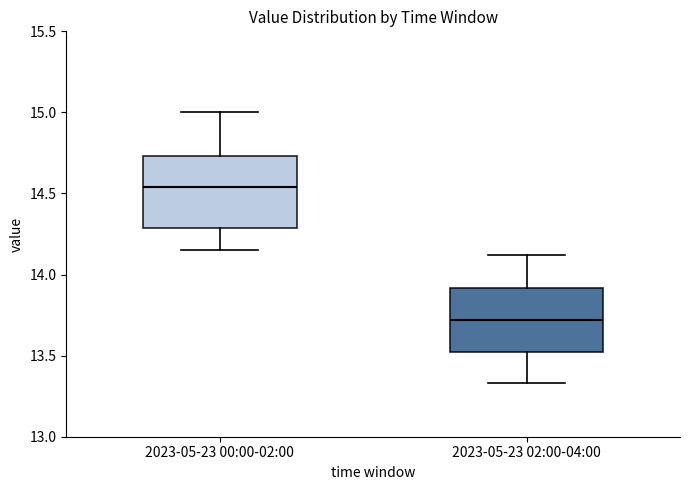

Reading left to right, read every box against the y-axis: the position of its median line, the range the box covers, and the ends of its whiskers. The values are not printed on the chart, so give them approximately, as read against the axis.

2023-05-23 00:00-02:00: median 14.55, box 14.30 to 14.75, whiskers 14.15 to 15.00
2023-05-23 02:00-04:00: median 13.70, box 13.55 to 13.90, whiskers 13.35 to 14.10